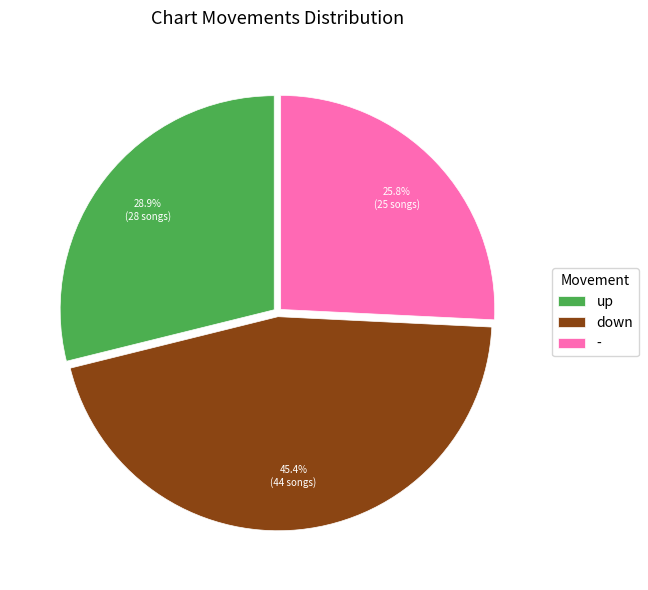

Approximately how many times larger is the value at up compared to -?

1.1